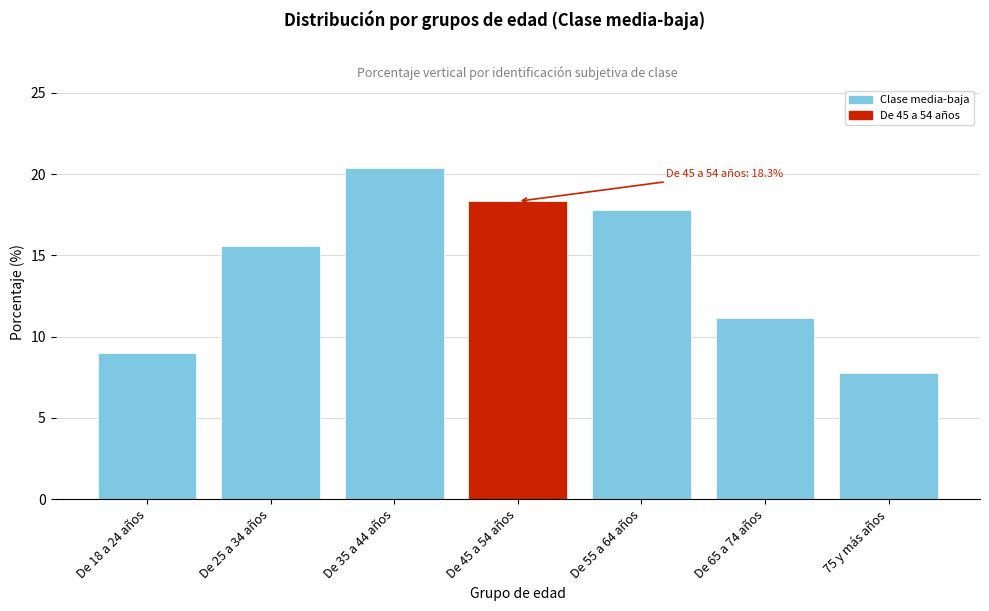

Reading left to right, transcribe all the data shown in this chart.

De 18 a 24 años=9.0	De 25 a 34 años=15.6	De 35 a 44 años=20.4	De 45 a 54 años=18.3	De 55 a 64 años=17.8	De 65 a 74 años=11.2	75 y más años=7.8